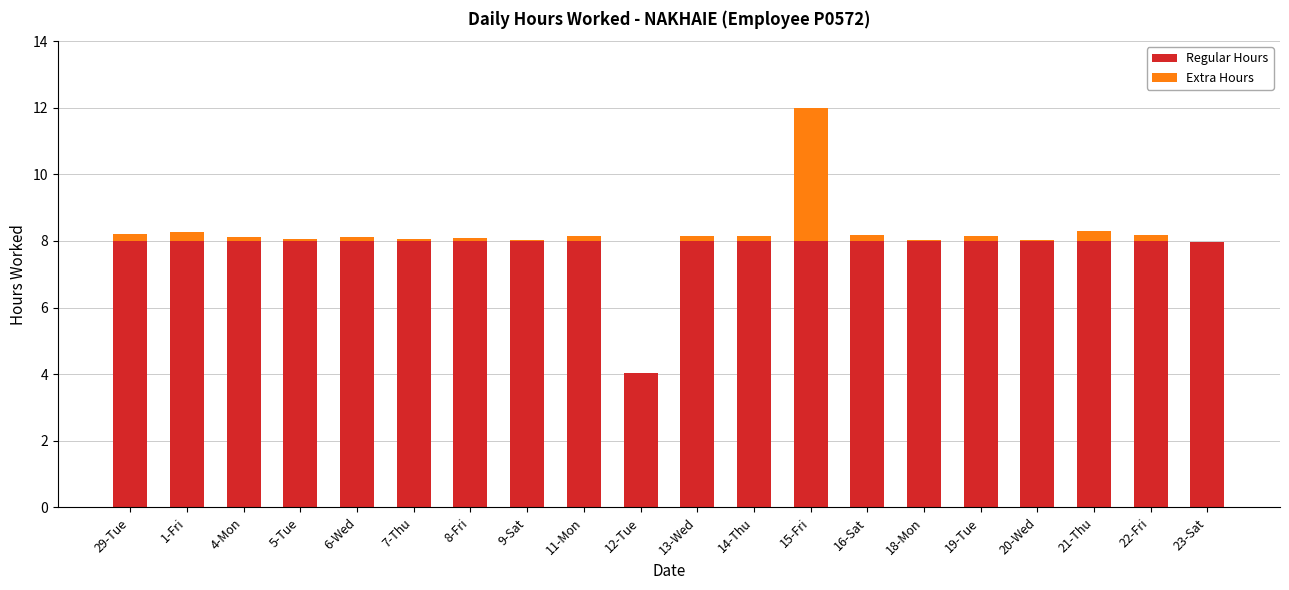

What is the sum of all Regular Hours values?

156.0